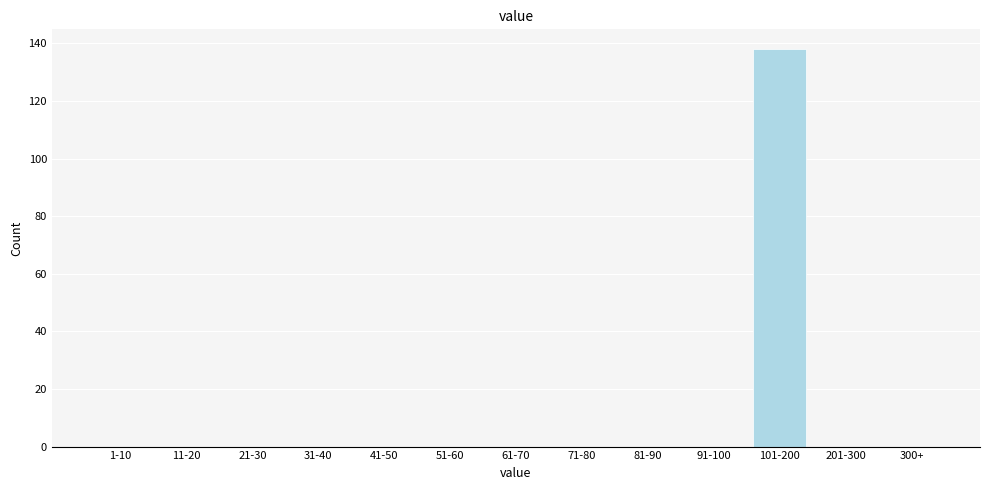

Reading left to right, transcribe all the data shown in this chart.

1-10=0	11-20=0	21-30=0	31-40=0	41-50=0	51-60=0	61-70=0	71-80=0	81-90=0	91-100=0	101-200=138	201-300=0	300+=0